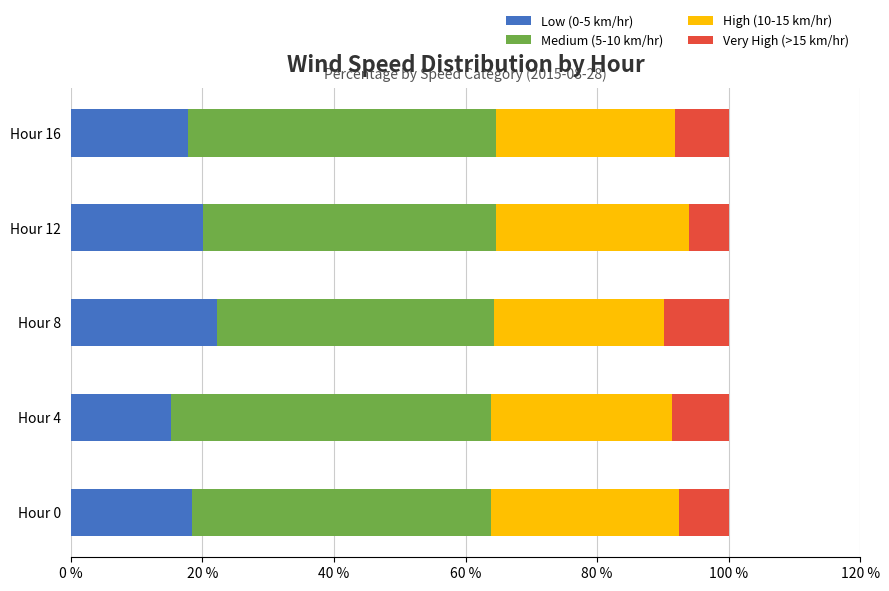

Is it true that Low (0-5 km/hr) equals 4.5 at Hour 16?

False